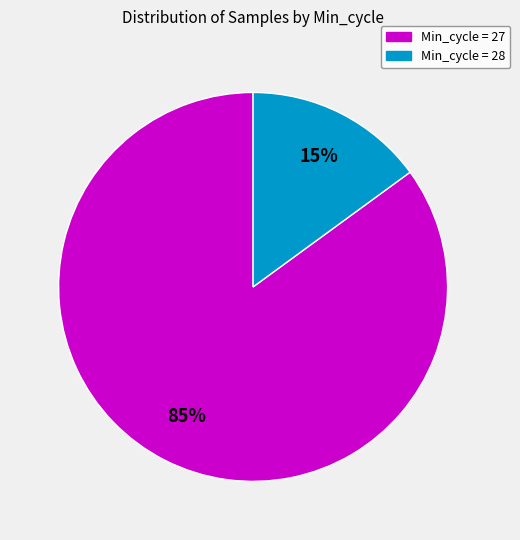

To the nearest percent, what is the average slice percentage?

50%